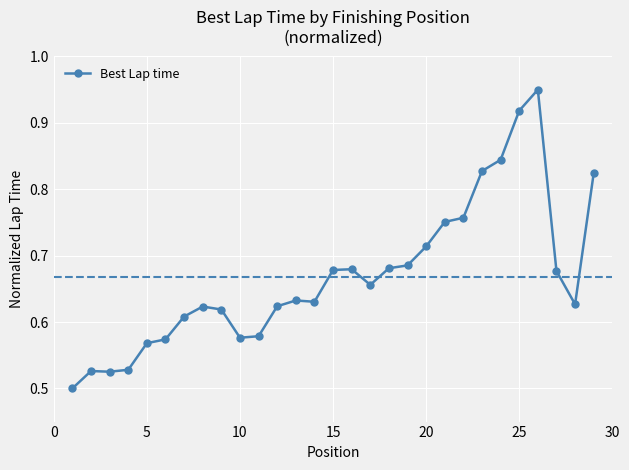

Count the values in the range 0 to 1.

29